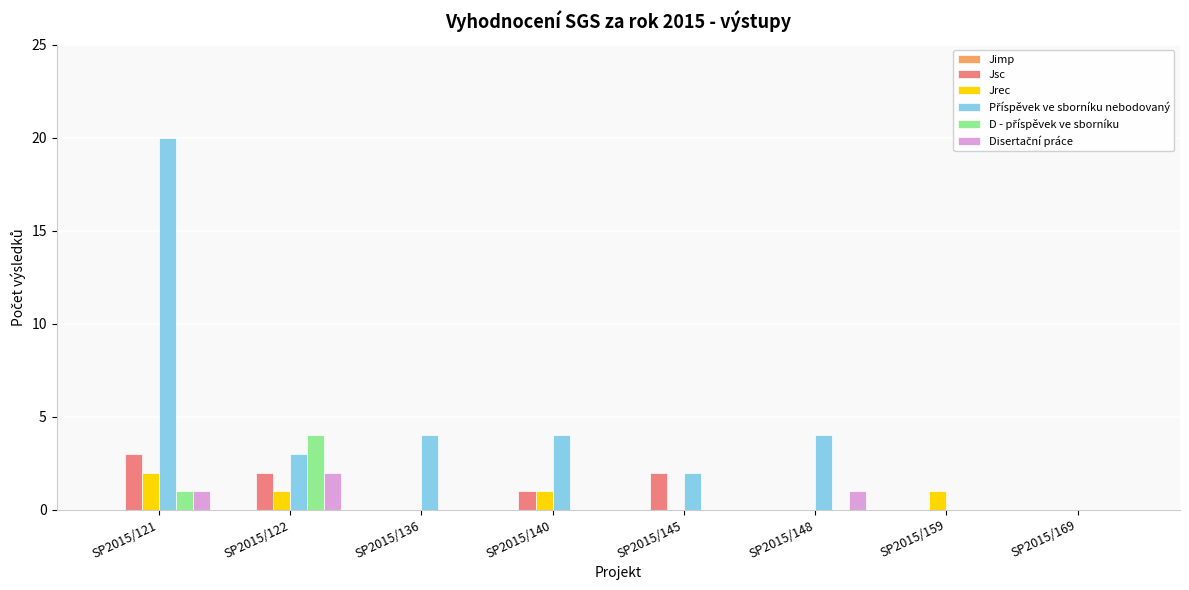

At which category is the sum across all series the highest?

SP2015/121